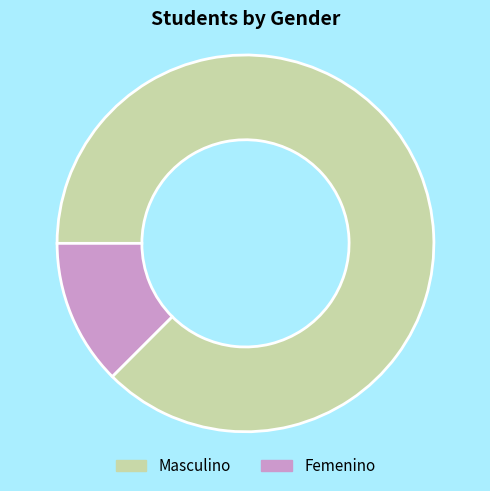

Which category has the smallest portion of the pie?

Femenino